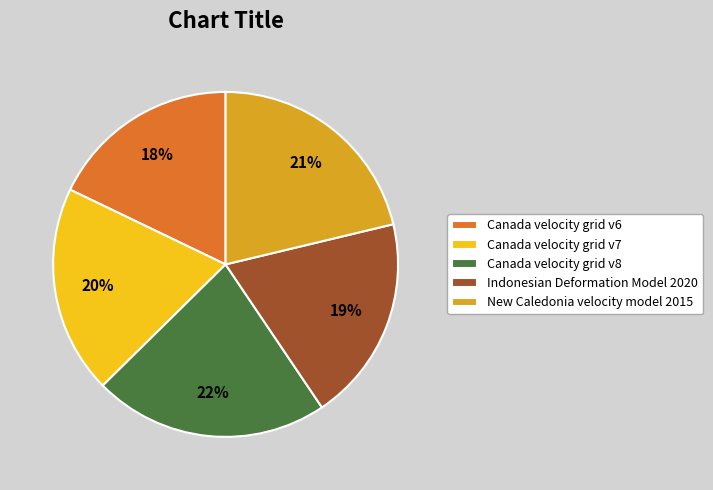

Do Indonesian Deformation Model 2020 and Canada velocity grid v7 together represent more than half of the pie?

No